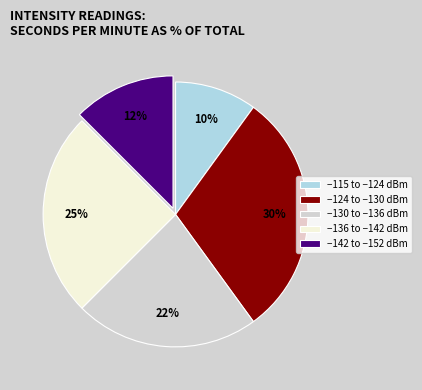

Which category has the smallest portion of the pie?

−115 to −124 dBm